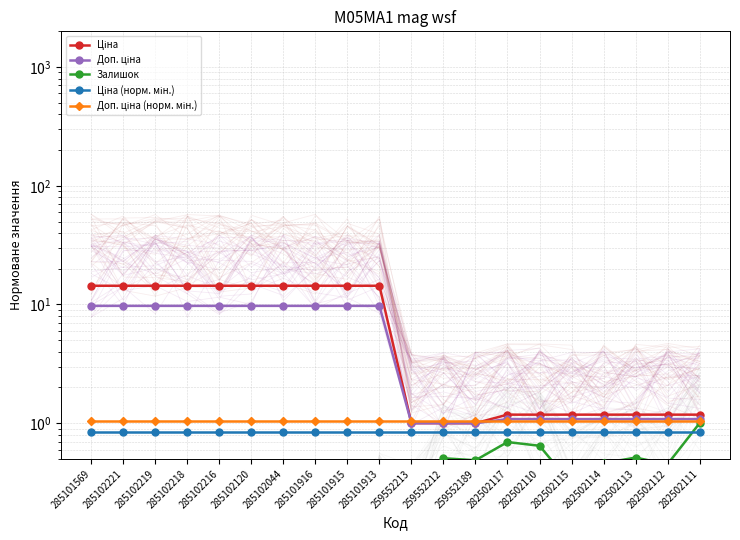

What position from the right is 285102120?

15